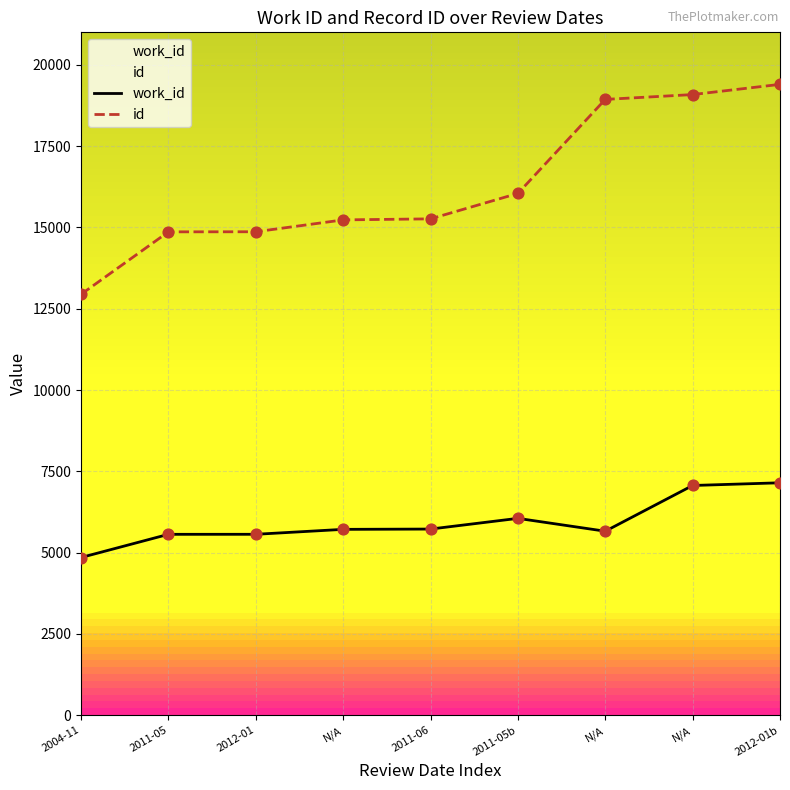

Is the value of id at N/A greater than the value of work_id at 2011-06?

Yes